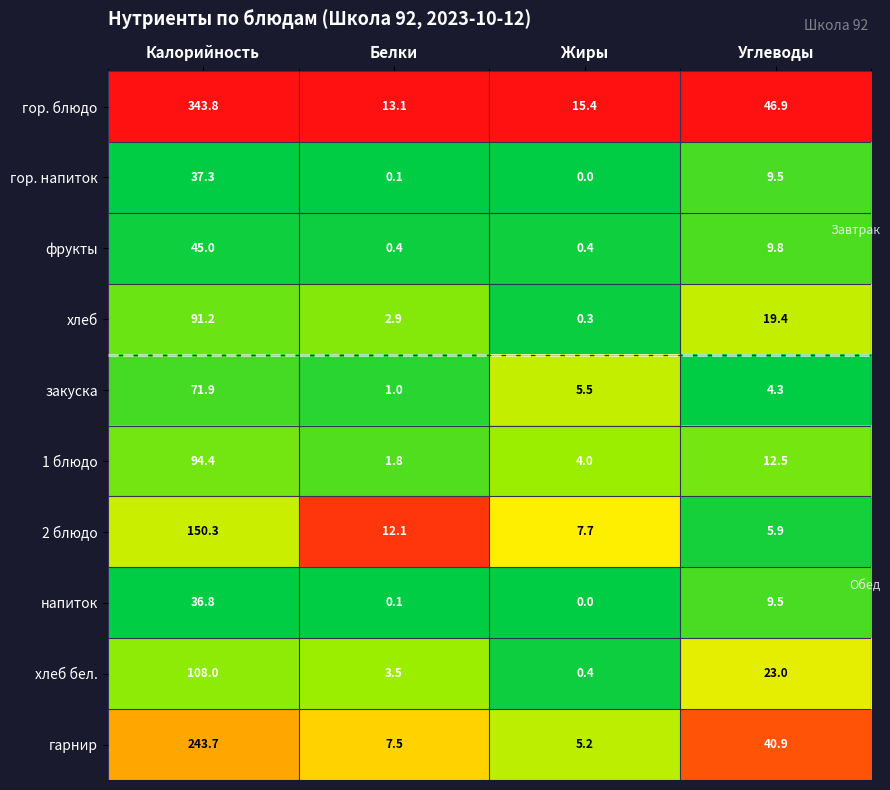

What is the spread (max minus min) of values at Калорийность?

307.0